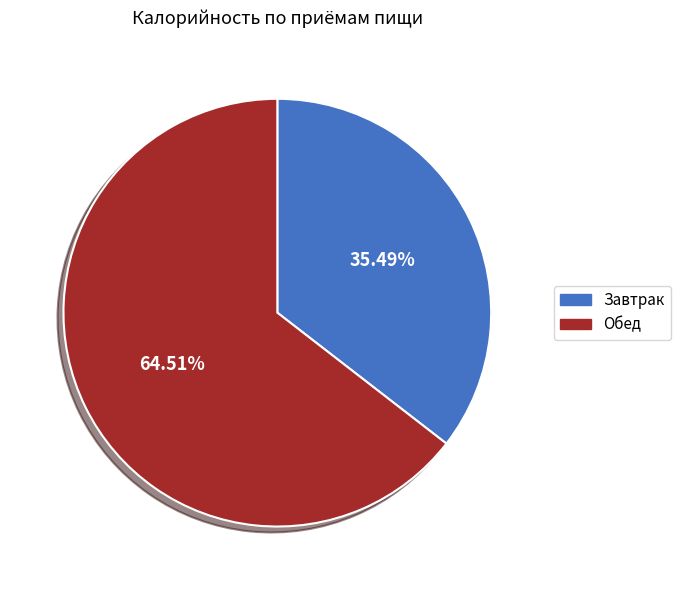

How many slices are in this pie chart?

2